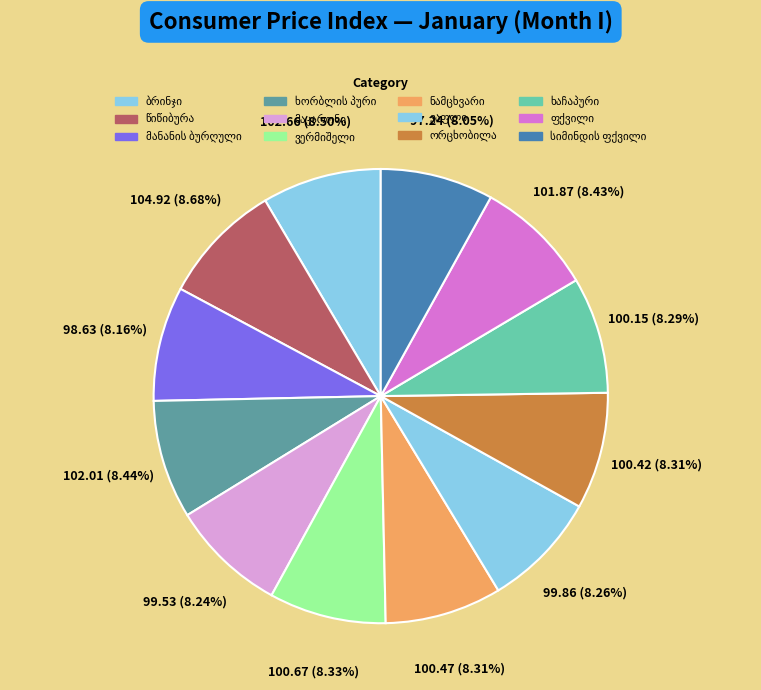

How many segments does this pie chart have?

12